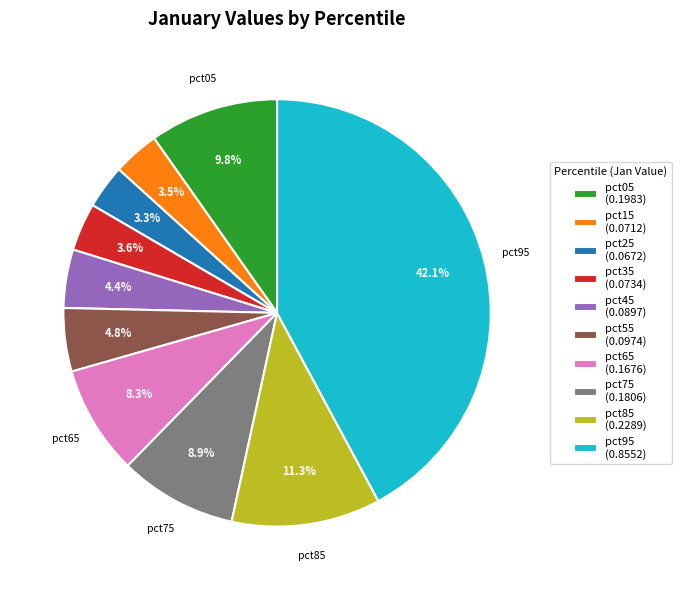

How many segments does this pie chart have?

10